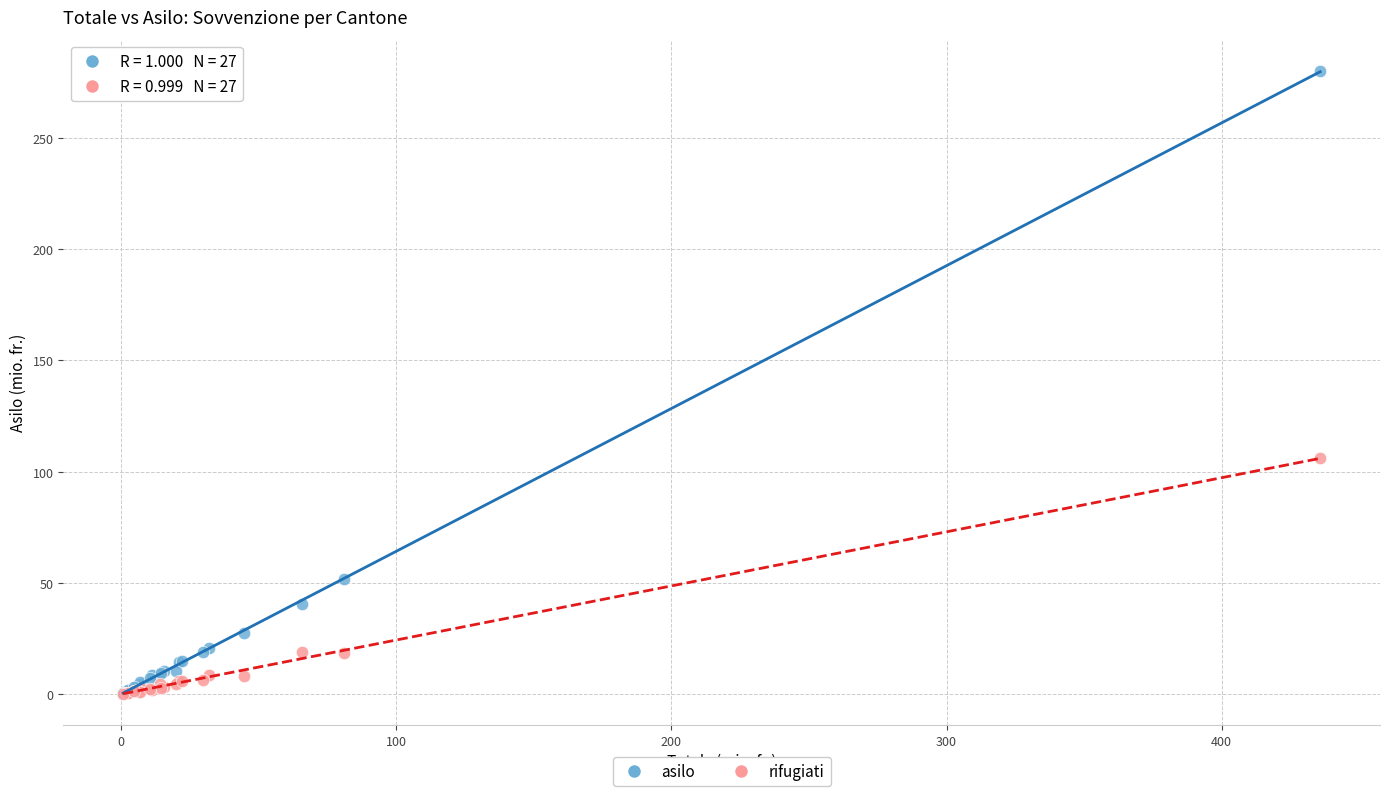

Across all series, what Y value is closest to 140?

105.9